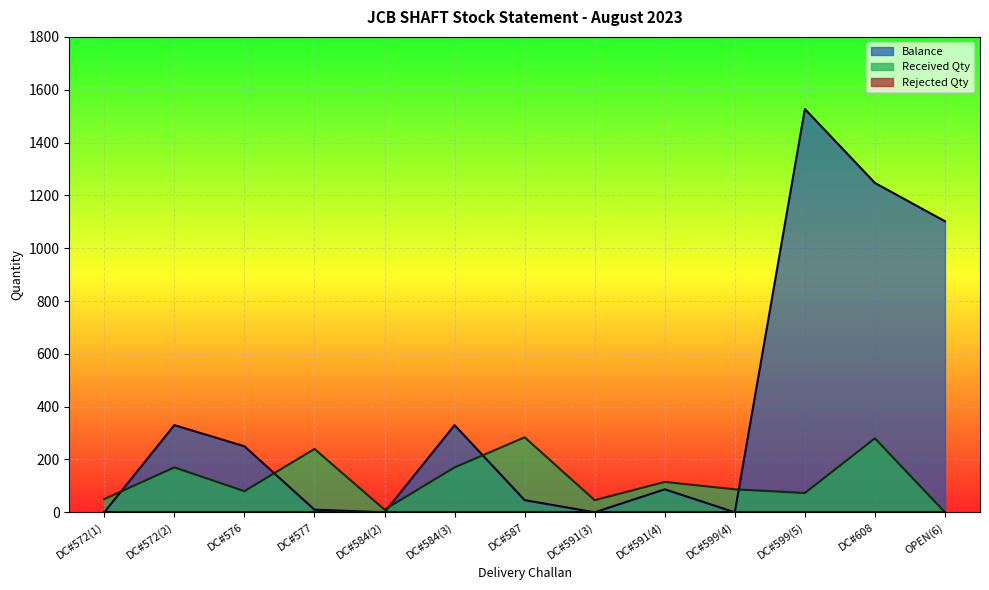

Which has a higher value, DC#591(3) or DC#577?

DC#577